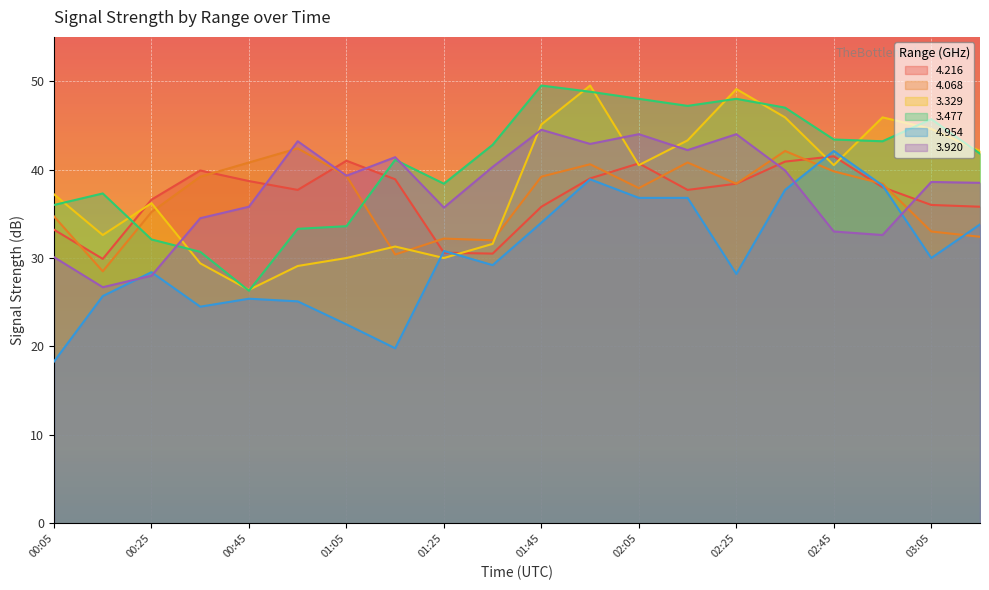

Which series has the largest range (max minus min)?

4.954